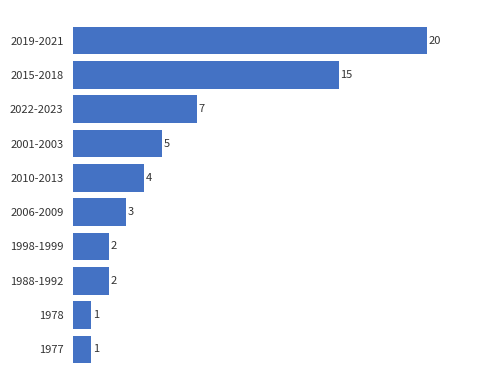

Reading top to bottom, list all the values displayed in this chart.

20	15	7	5	4	3	2	2	1	1